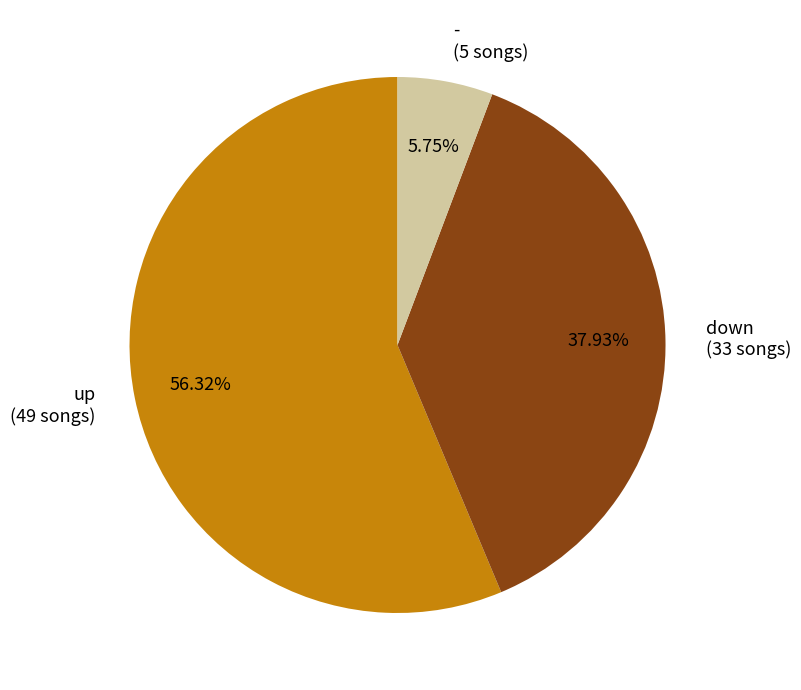

Count the number of slices in the pie.

3